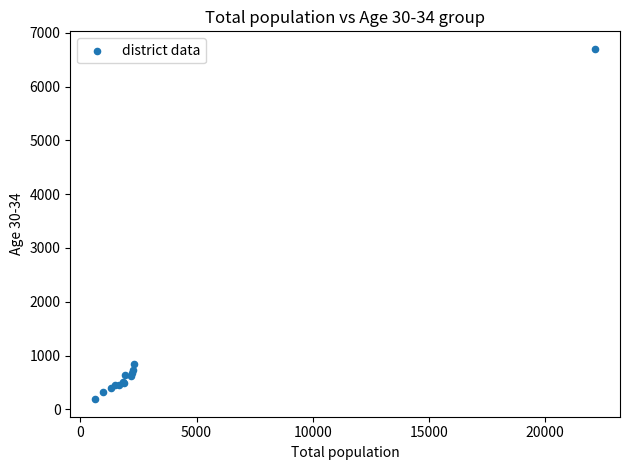

What Y value in the scatter plot is closest to 3445?

835